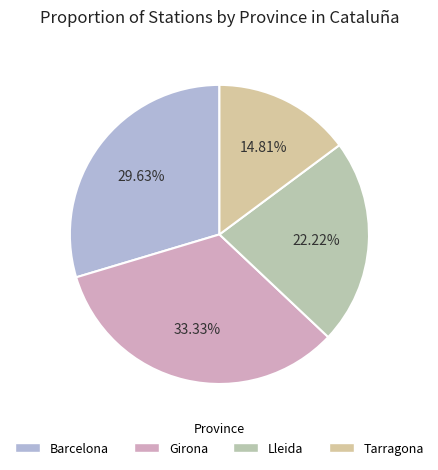

Does any single category account for the majority?

No